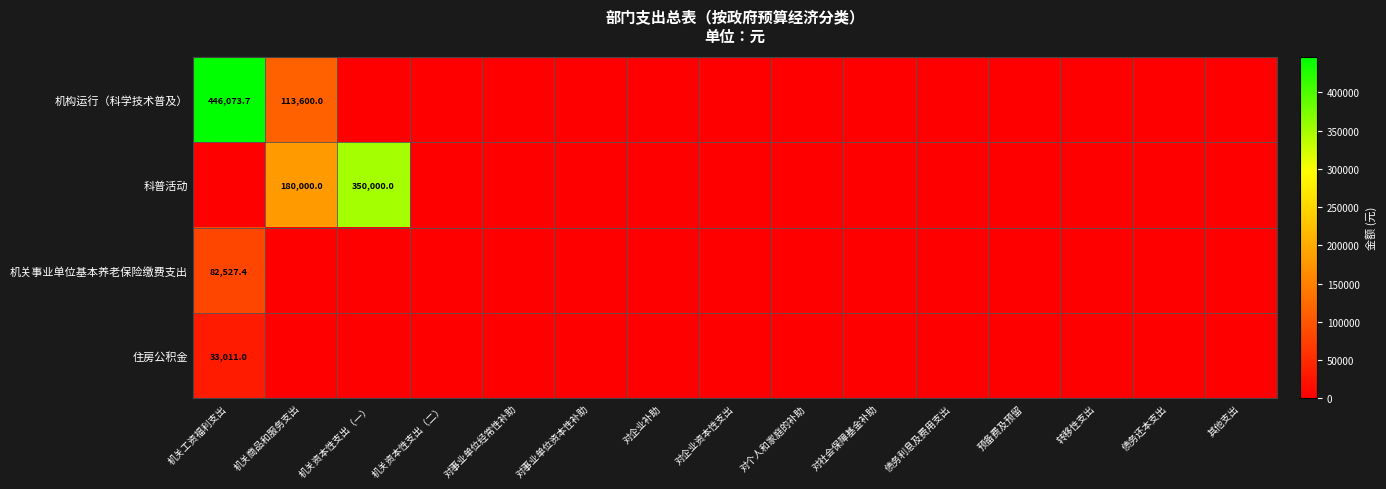

Count the number of categories in the chart.

15